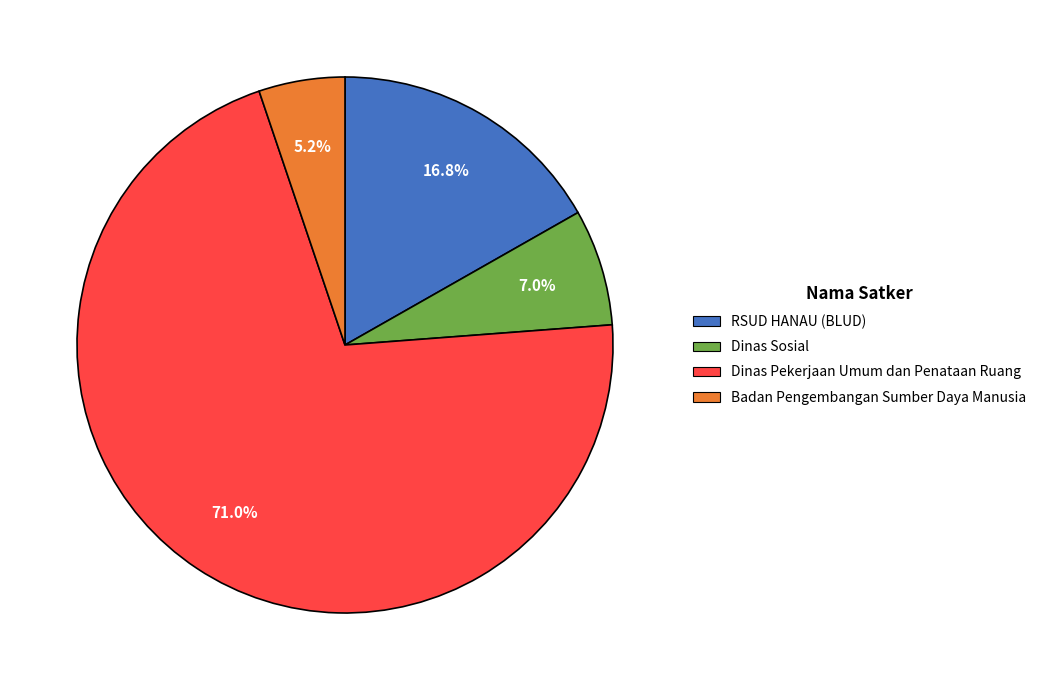

How many segments does this pie chart have?

4